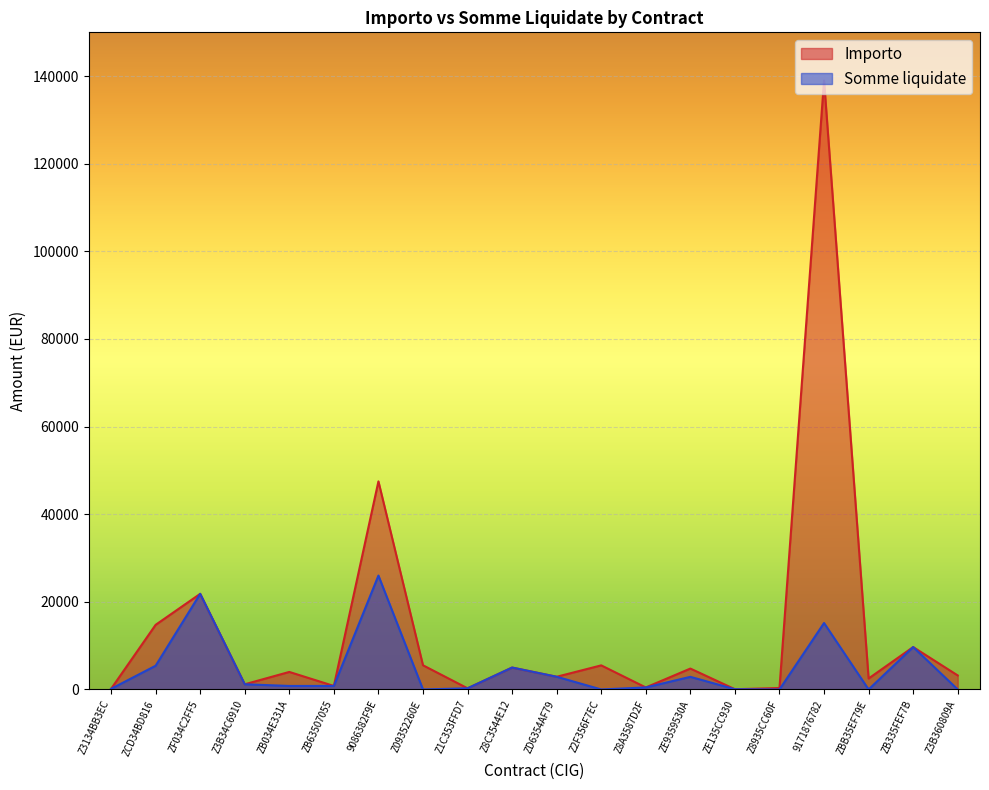

What is the sum of all Importo values?

269377.8